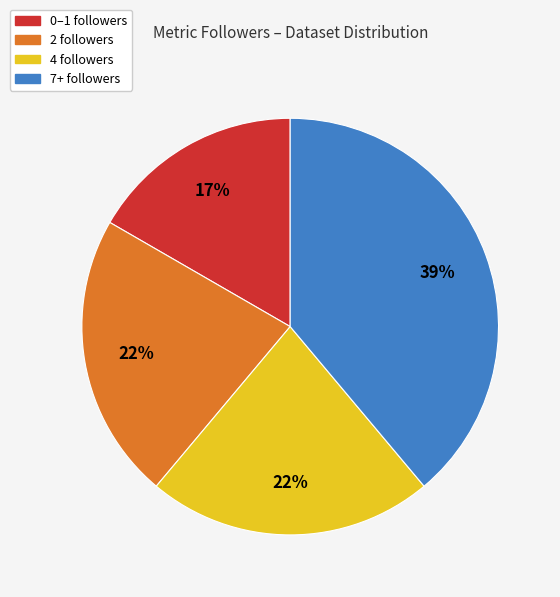

To the nearest percent, what percentage of the pie is 0–1 followers?

17%